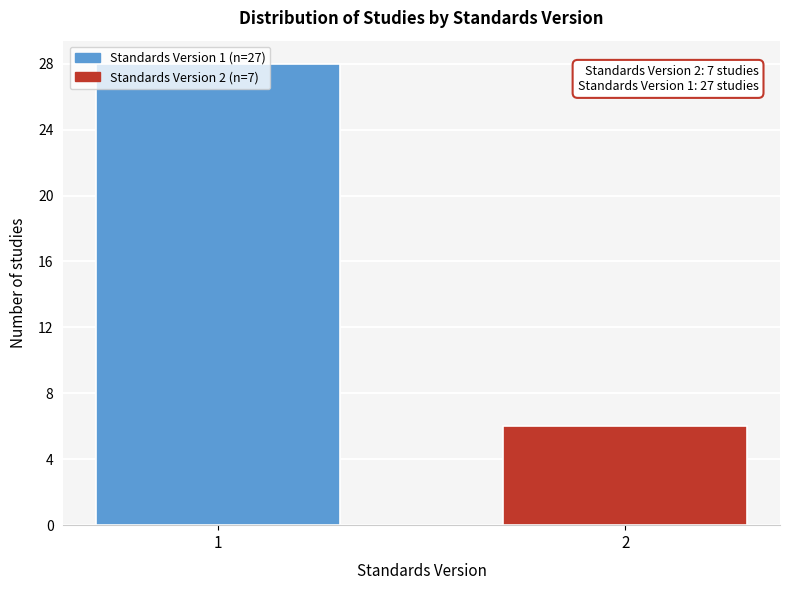

Rank the categories by value from highest to lowest.

1, 2